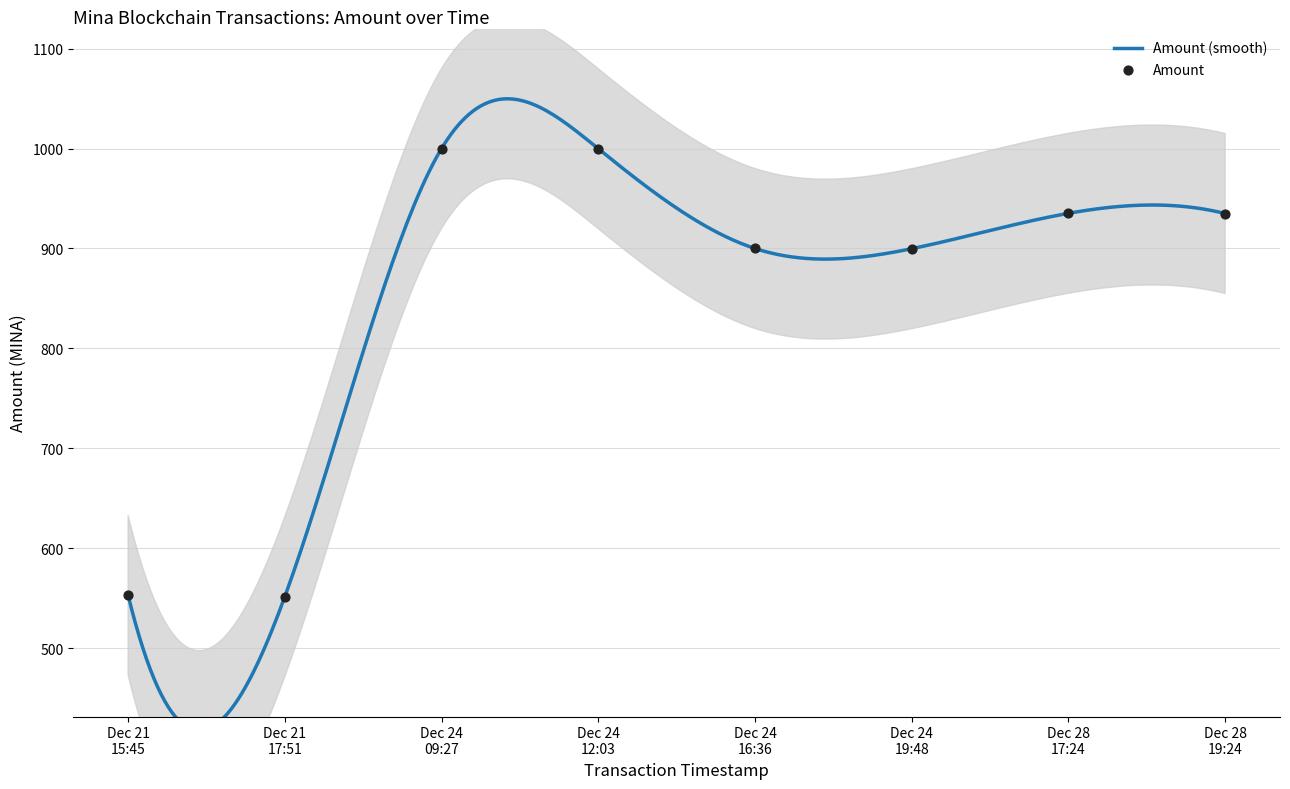

Approximately how many times larger is the value at Dec 28 19:24 compared to Dec 24 12:03?

0.9